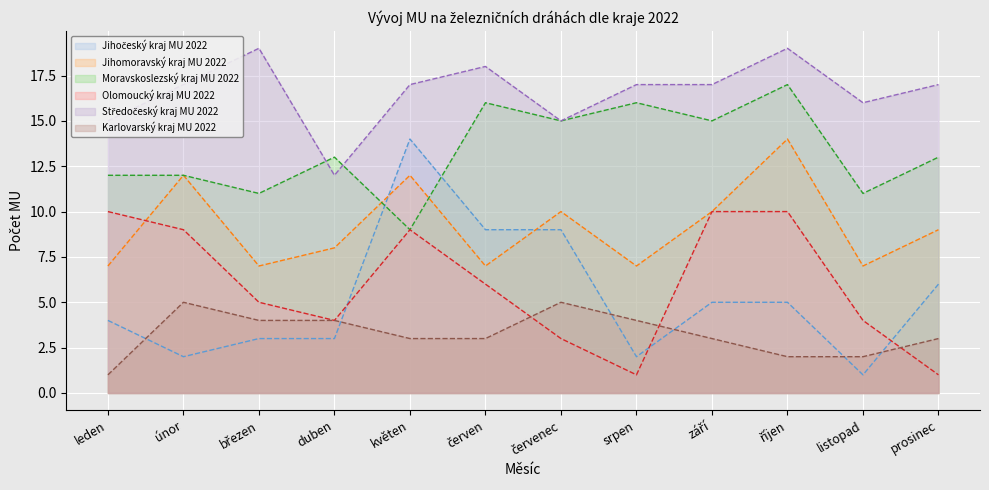

How many lines are shown in the chart?

6